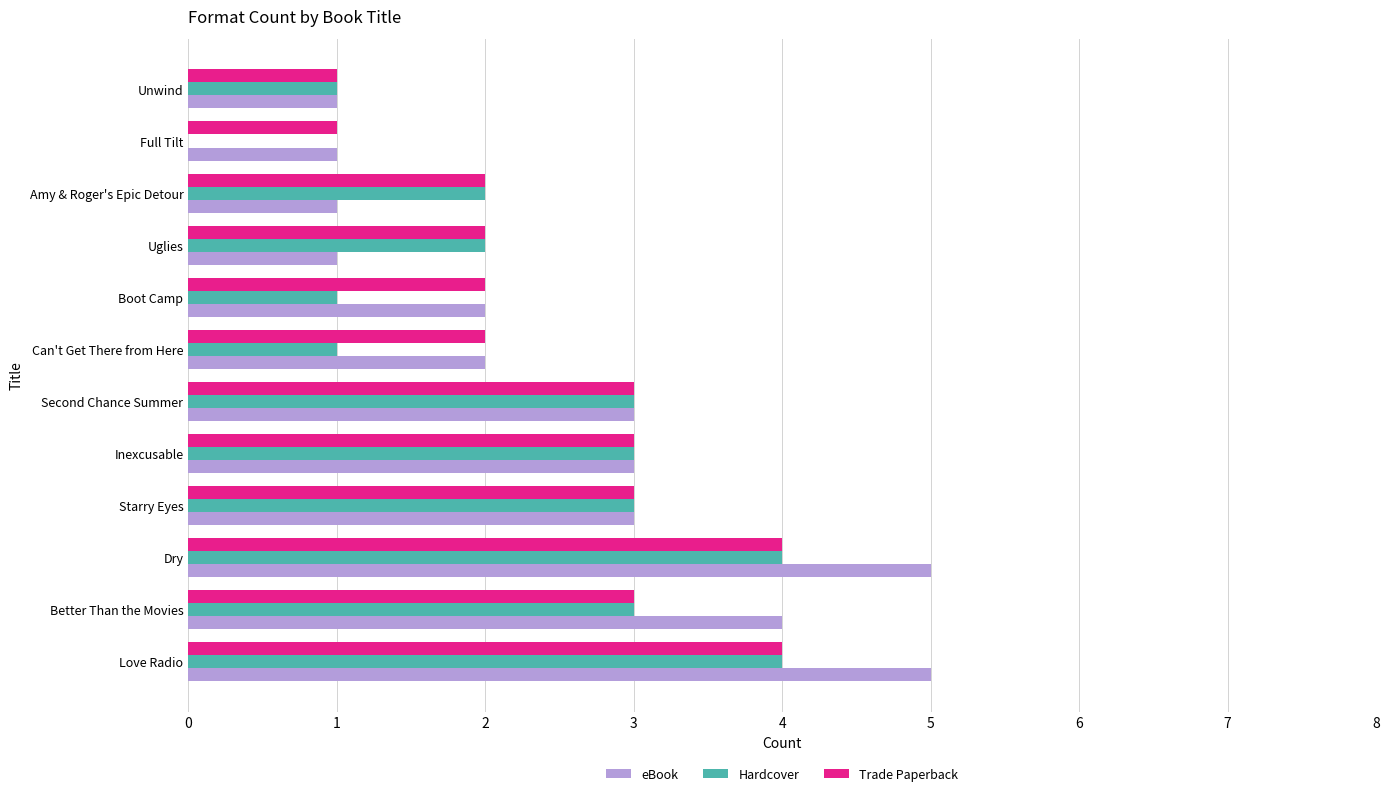

Count the Trade Paperback values in the range 2 to 3.

8